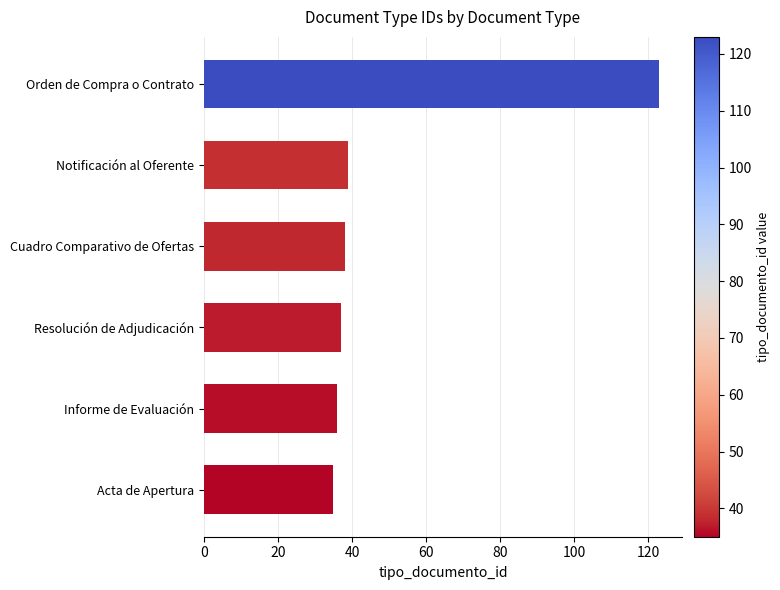

How many categories are shown in the chart?

6